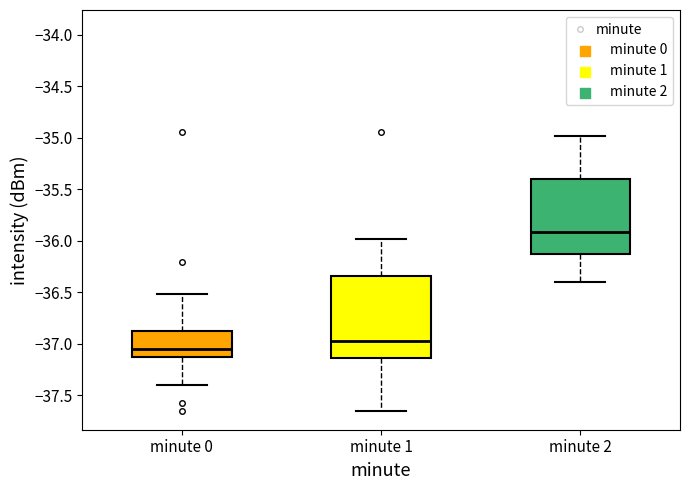

Which box's median line is the highest?

minute 2